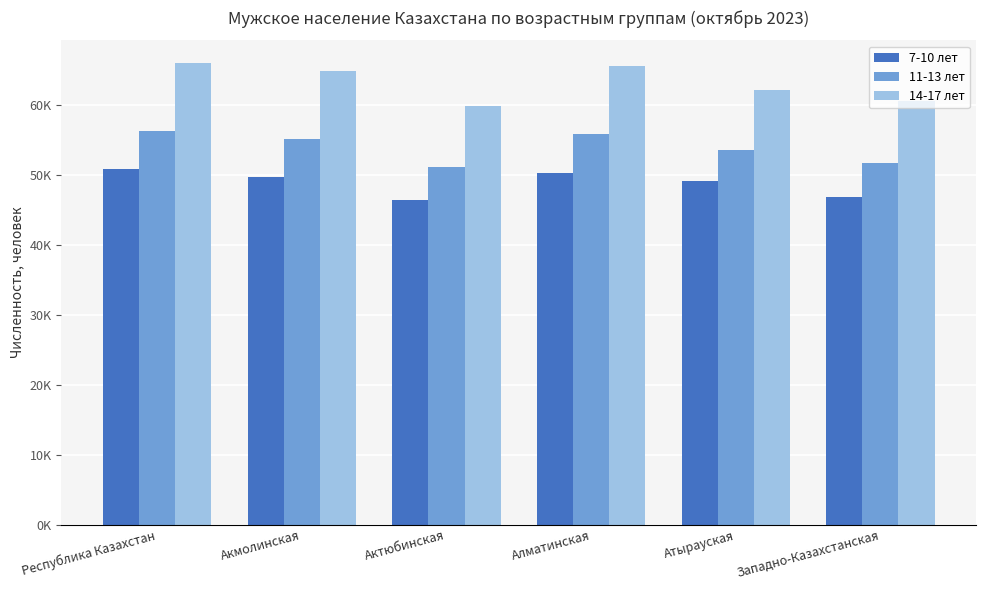

Read the 11-13 лет value at Акмолинская, to the nearest 50.

55200